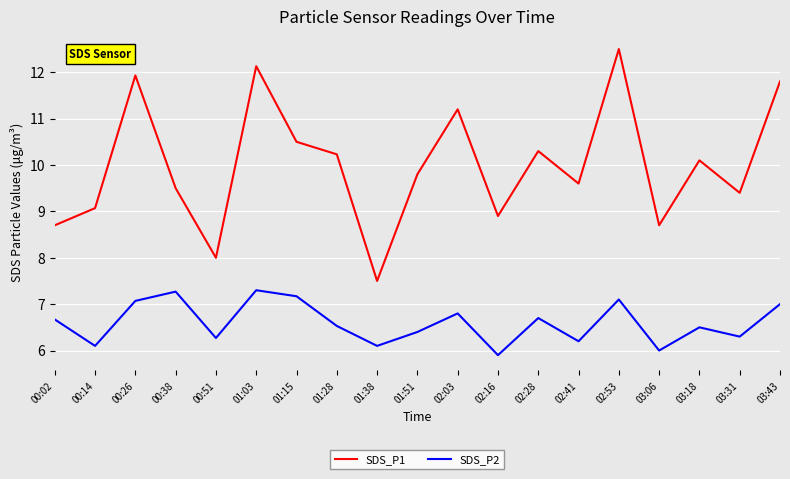

What position from the left is 01:28?

8